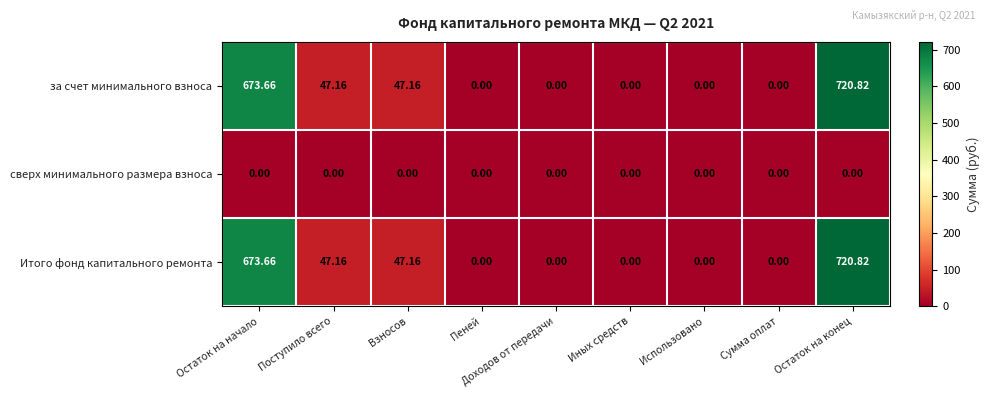

At which category is the sum across all series the highest?

Остаток на конец